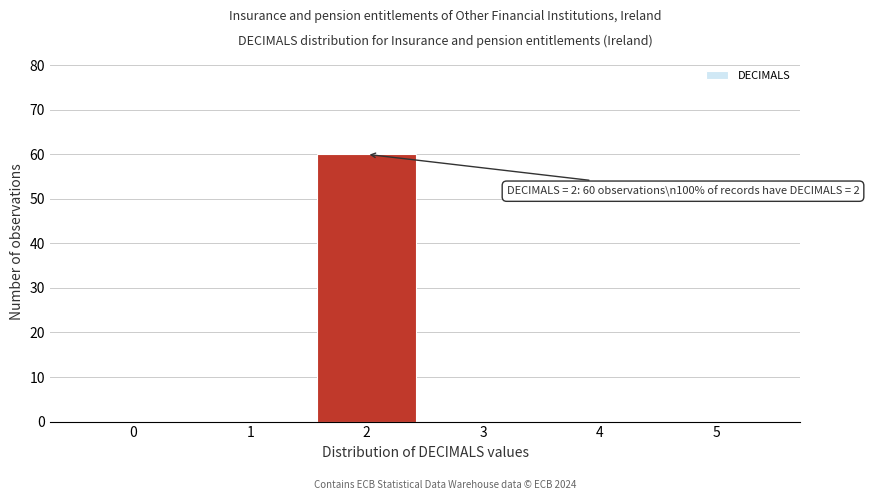

Reading left to right, transcribe all the data shown in this chart.

0=0	1=0	2=60	3=0	4=0	5=0